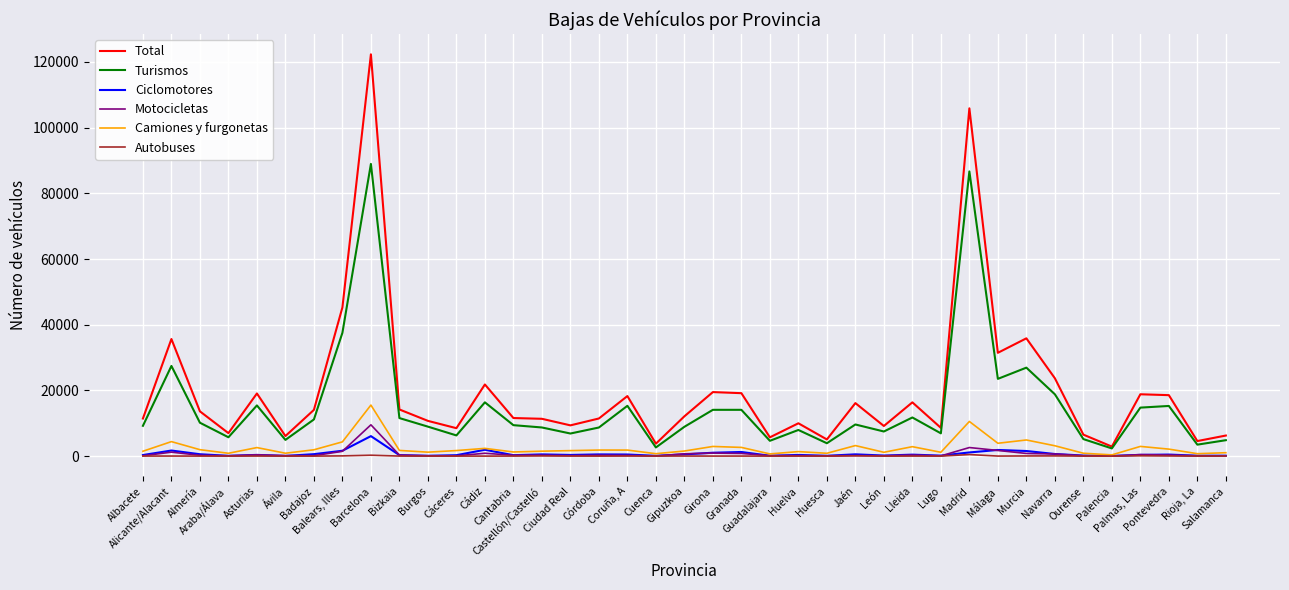

What is the greatest value displayed?

122329